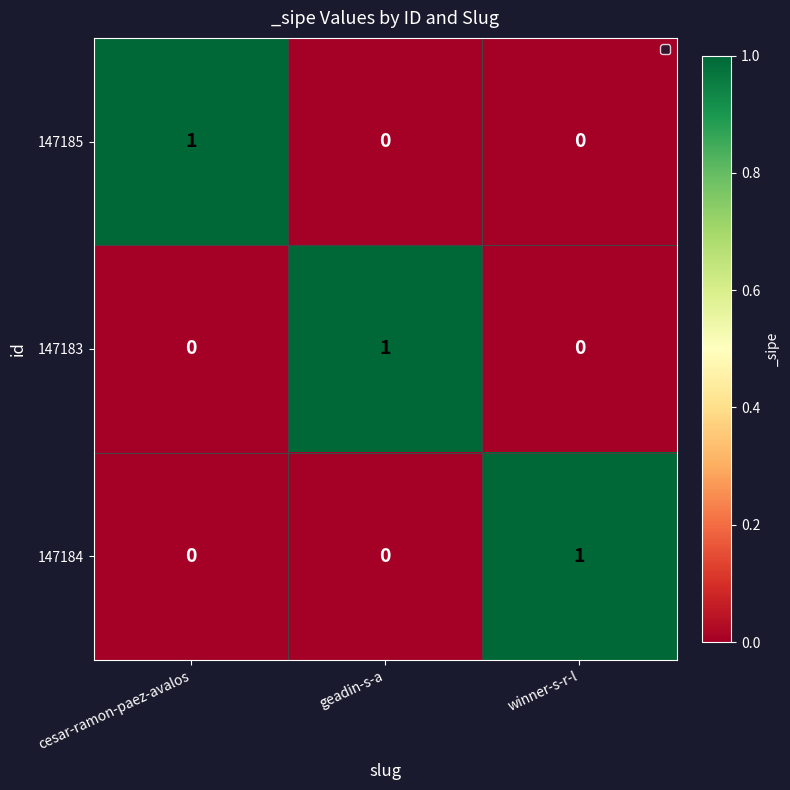

How many values in 147184 are above zero?

1